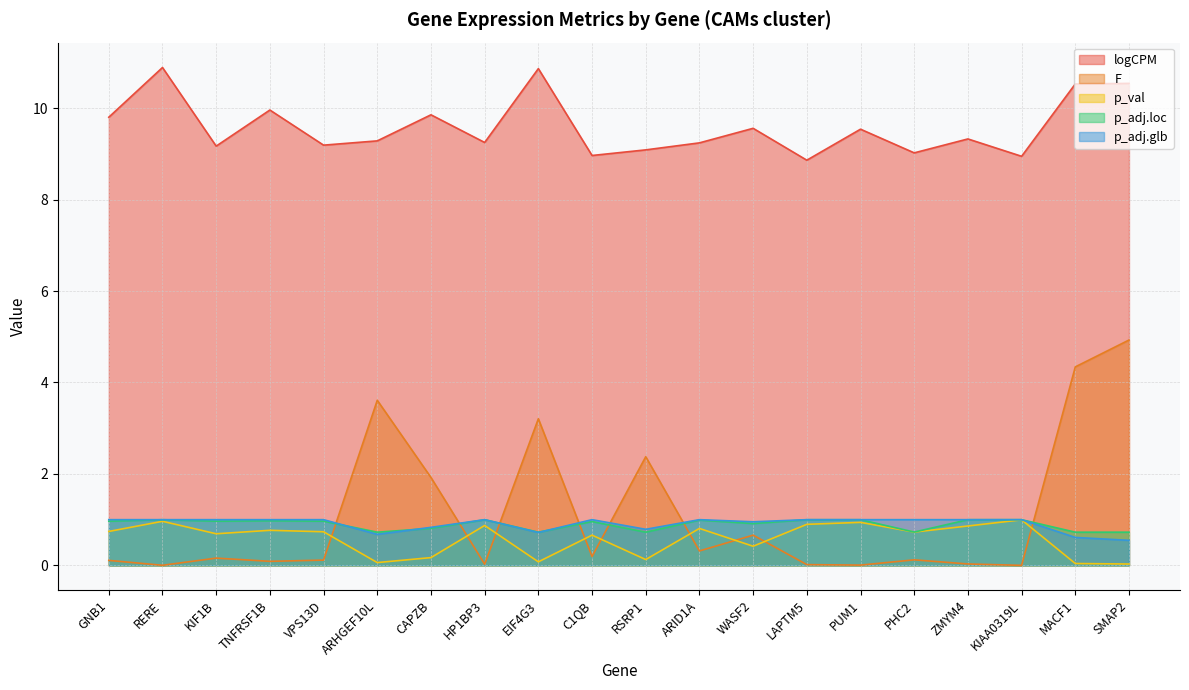

The value of logCPM at SMAP2 is 15.1. True or false?

False